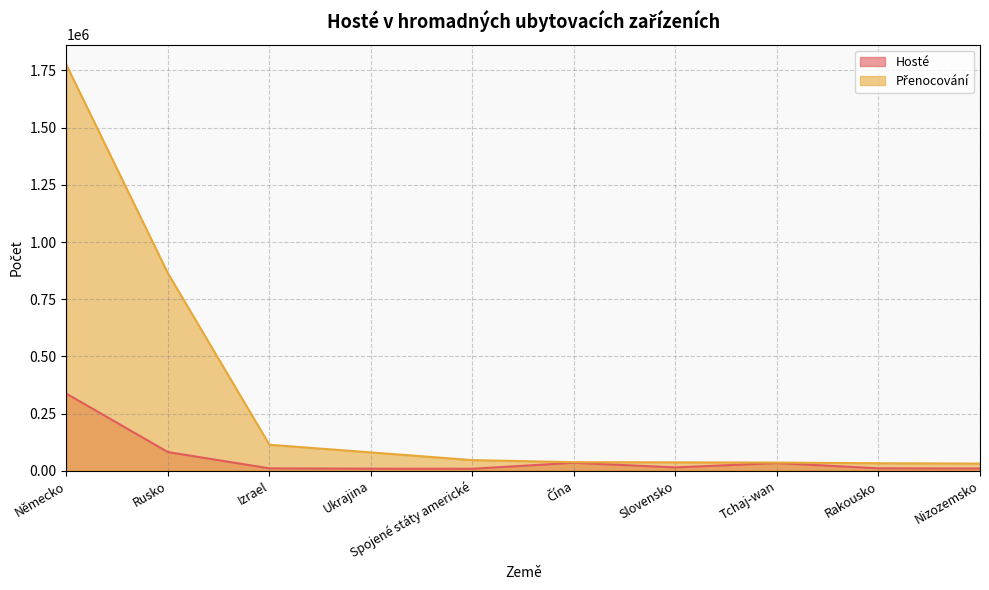

What is the sum of the Přenocování values at Německo and Izrael?

1887769